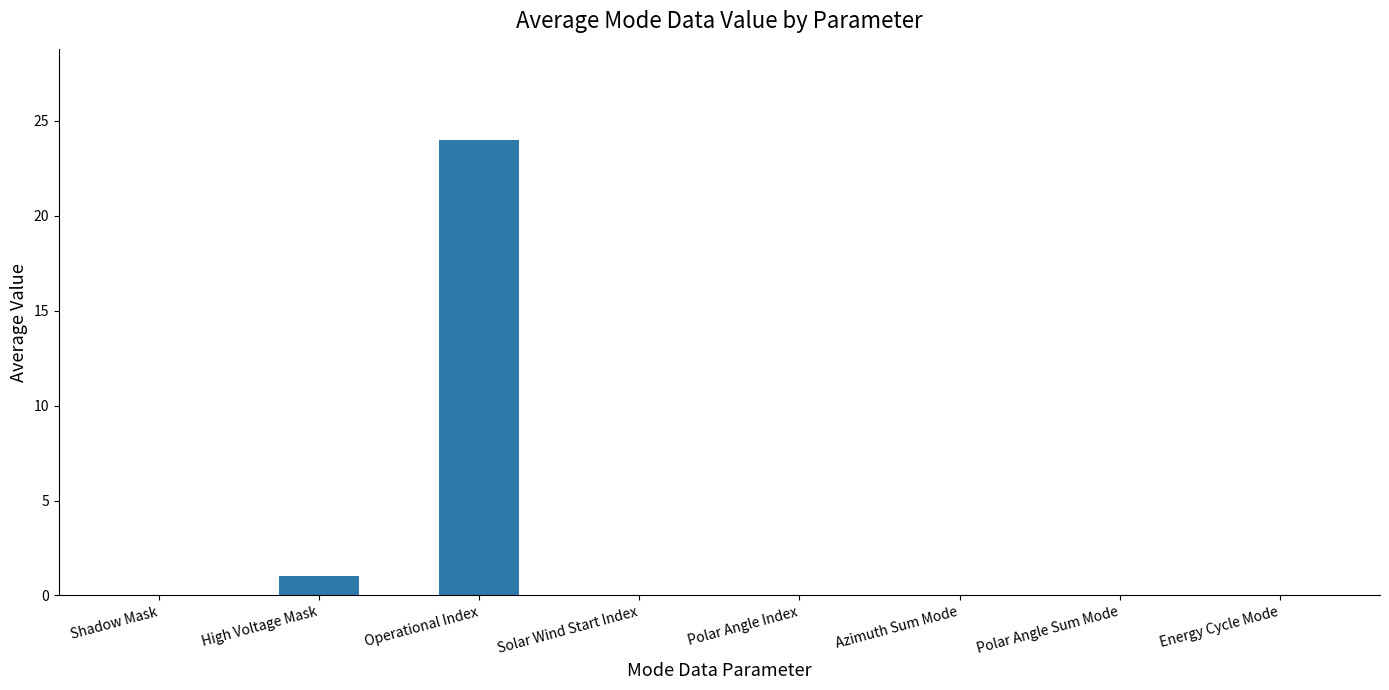

Which category has the highest value across all series?

Operational Index